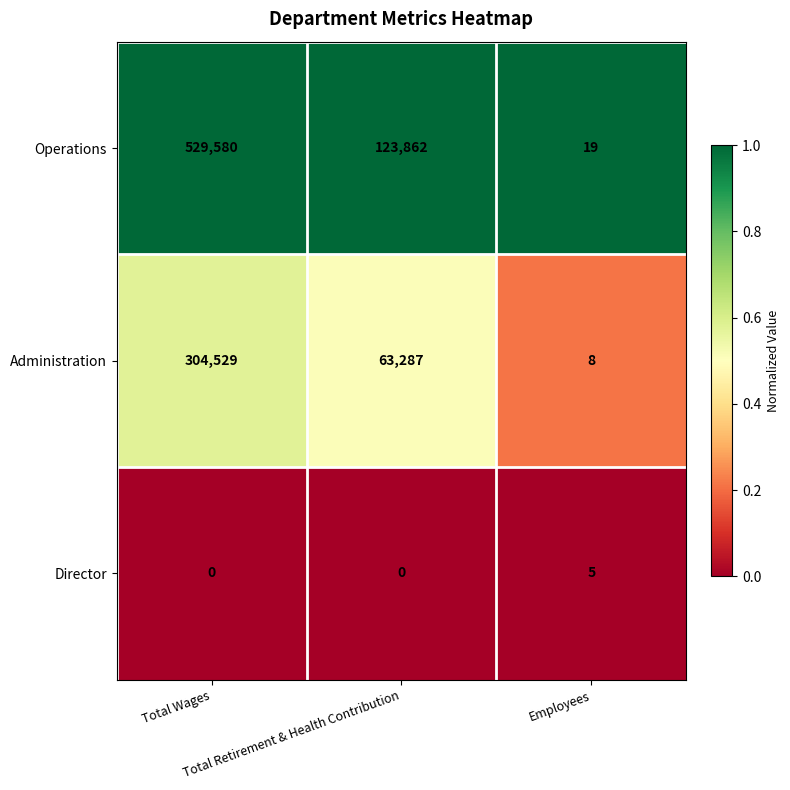

Which series changed the most between Total Wages and Total Retirement & Health Contribution?

Operations